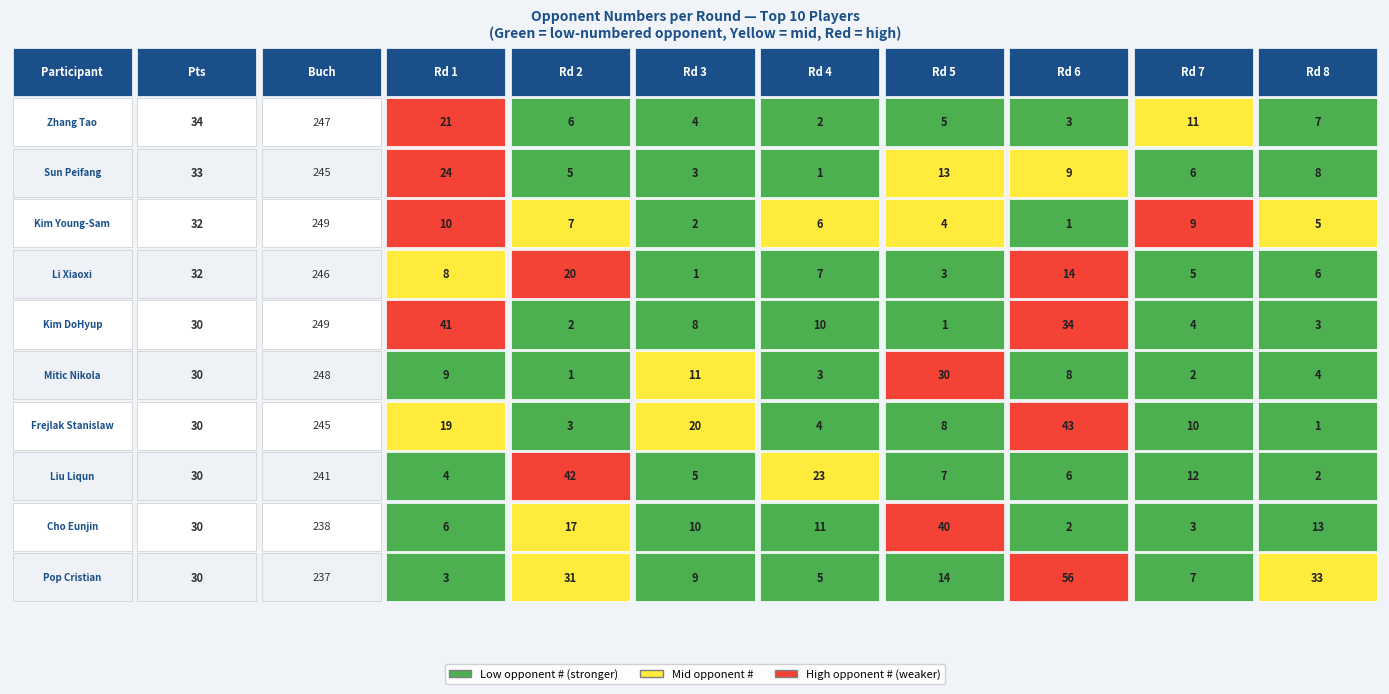

Rank the series by their maximum value, from lowest to highest.

Kim Young-Sam, Li Xiaoxi, Zhang Tao, Sun Peifang, Mitic Nikola, Cho Eunjin, Kim DoHyup, Liu Liqun, Frejlak Stanislaw, Pop Cristian